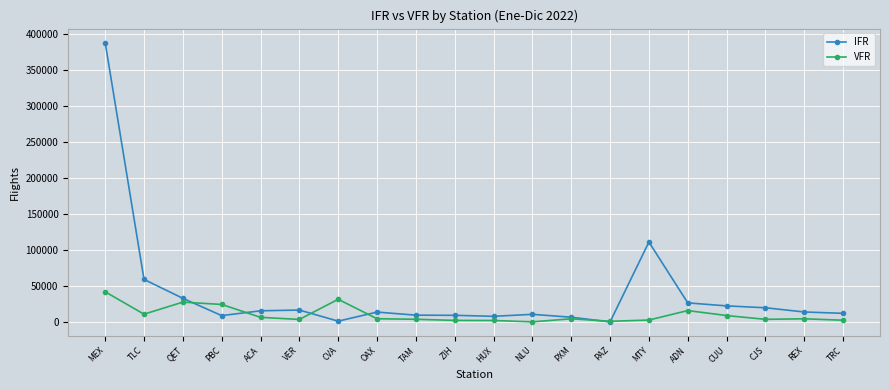

At which category is the sum across all series the highest?

MEX